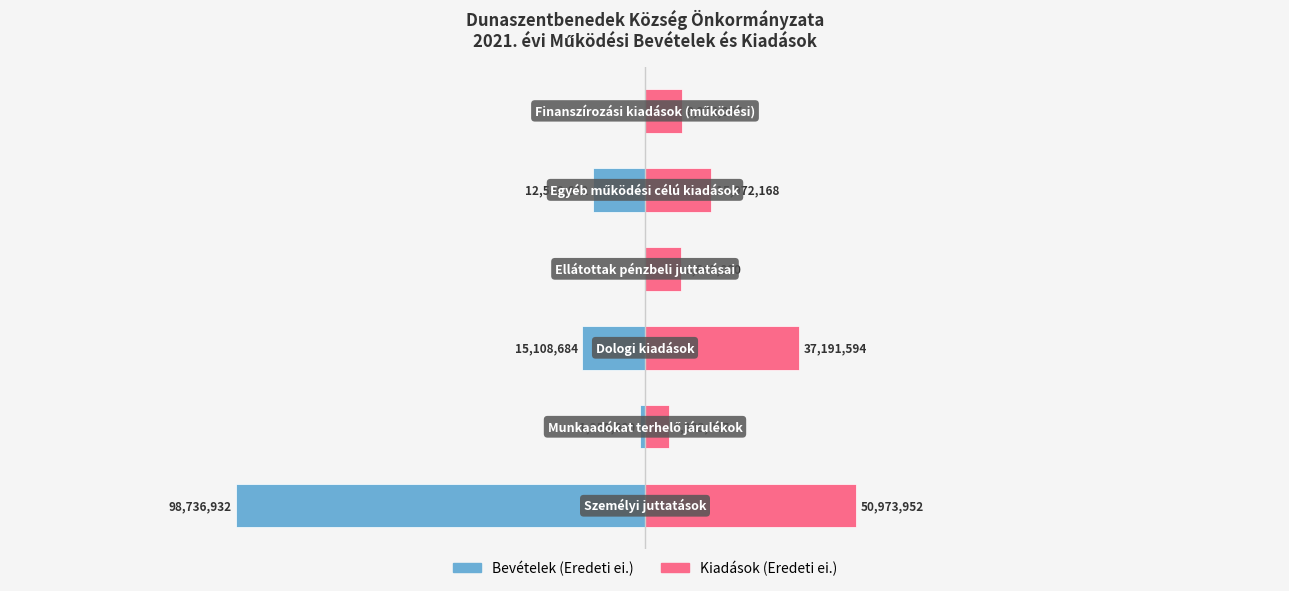

At 0.5, list the series in order from largest to smallest.

Kiadások (Eredeti ei.), Bevételek (Eredeti ei.)